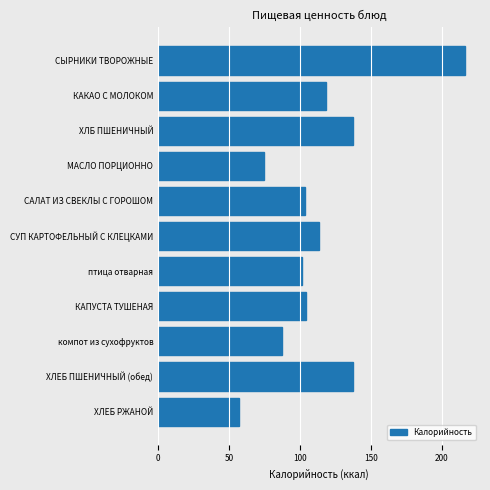

What is the ratio of the value at СУП КАРТОФЕЛЬНЫЙ С КЛЕЦКАМИ to the value at птица отварная?

1.1